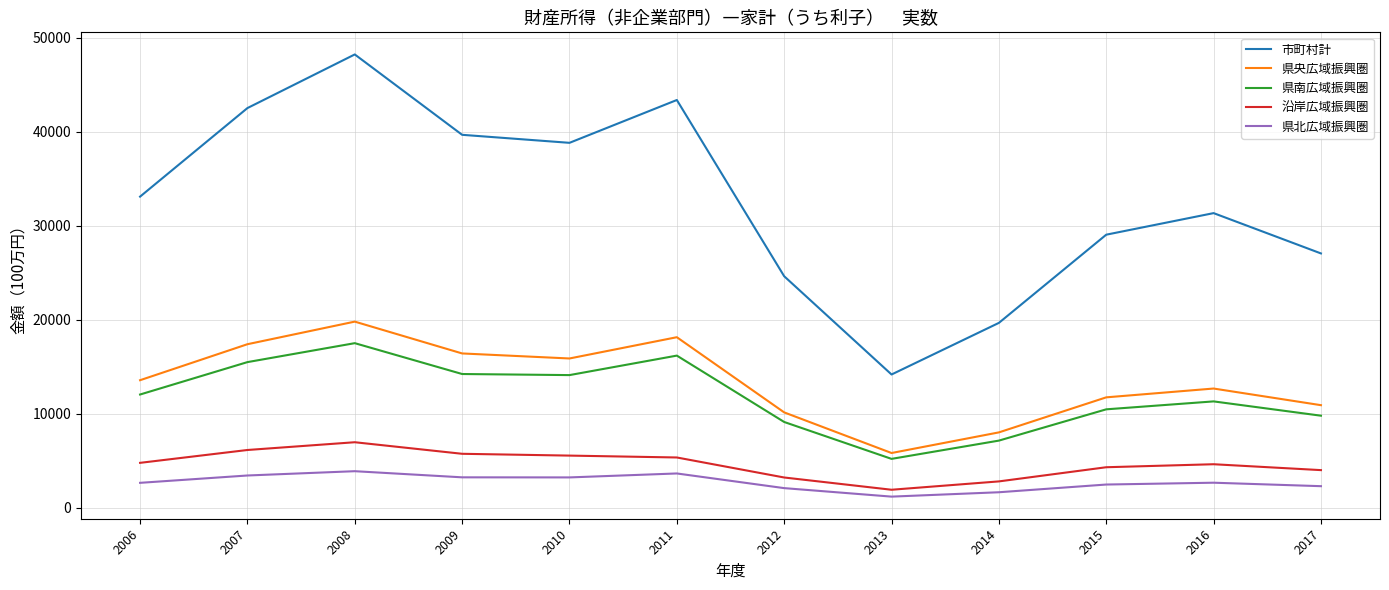

Which category has the highest value in the 県央広域振興圏 series?

2008